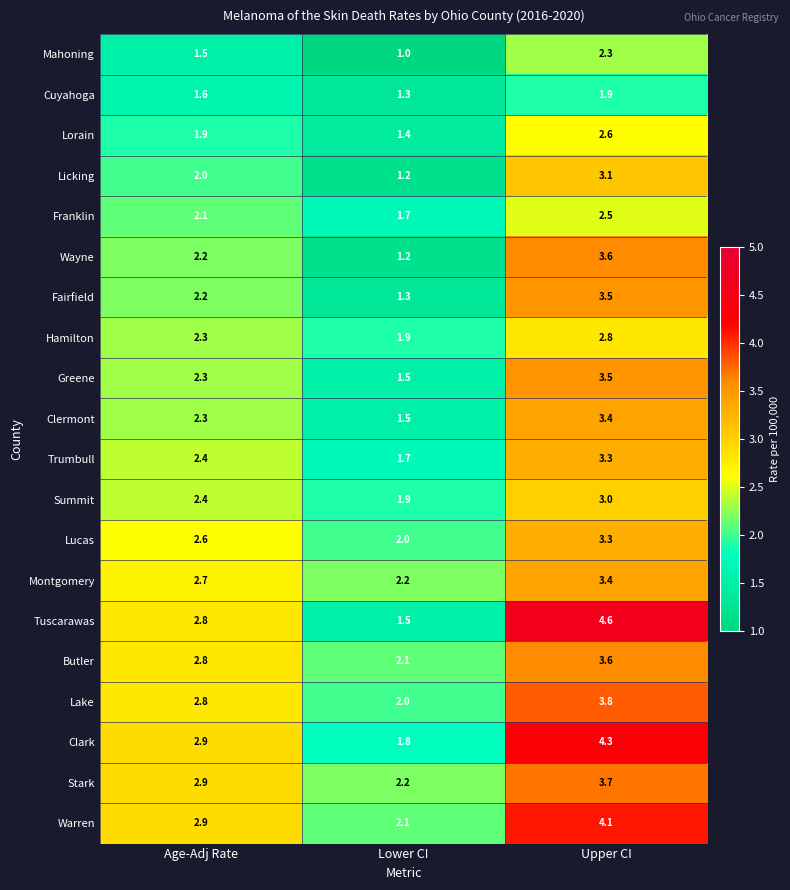

Is it true that Lake equals 3.8 at Upper CI?

True